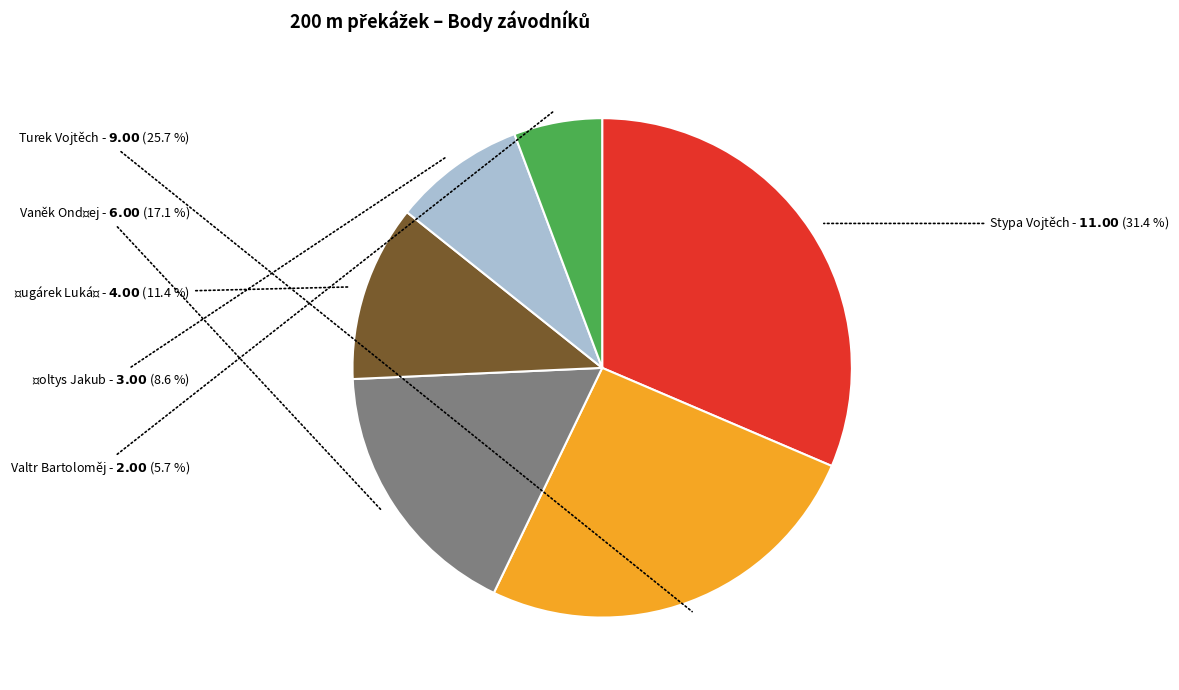

Is it true that Stypa Vojtěch is 42% of the pie?

False